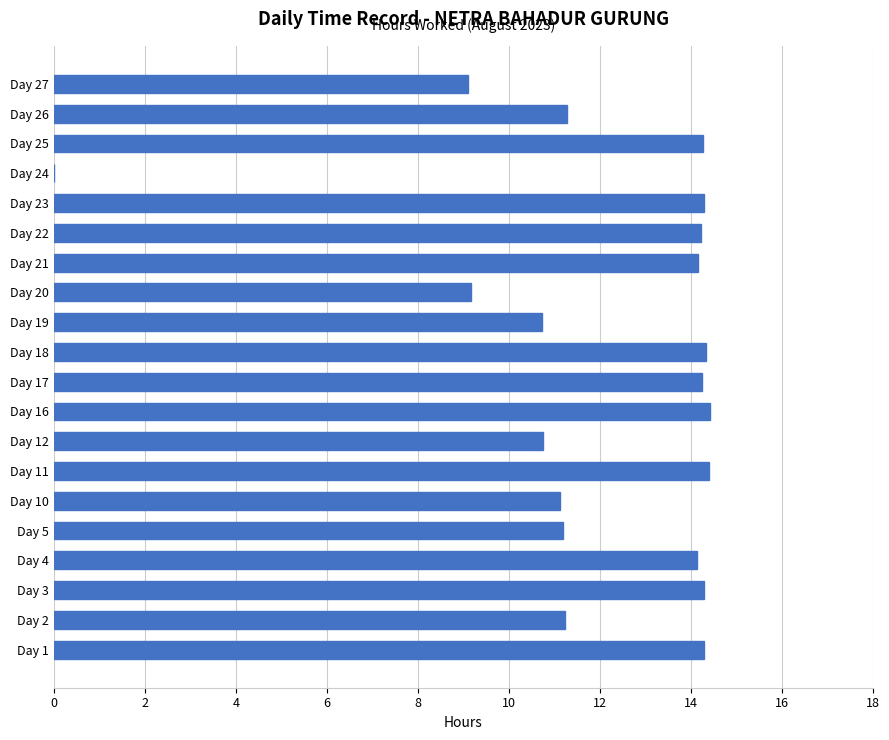

Are the bars horizontal?

Yes